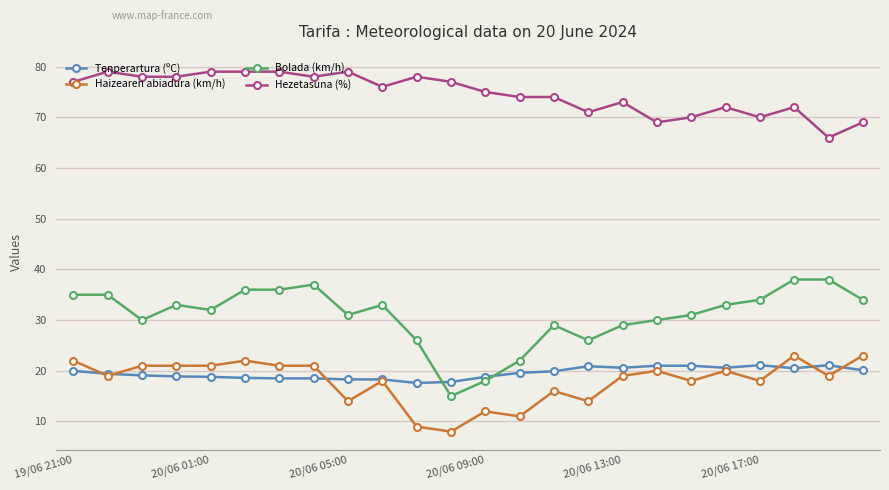

Which series has the largest total across all categories?

Hezetasuna (%)